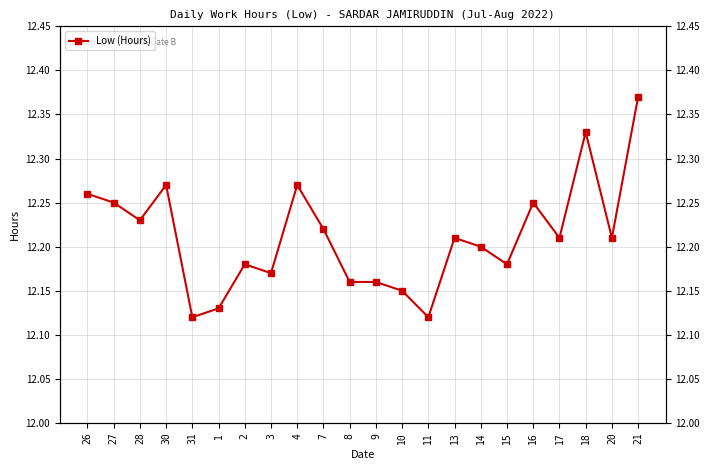

What is the average value?

12.2